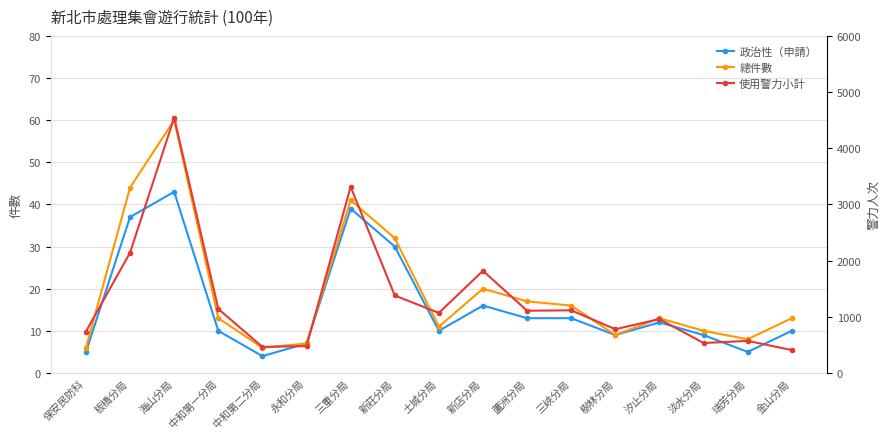

Rank the categories by 使用警力小計 value from lowest to highest.

金山分局, 中和第二分局, 永和分局, 淡水分局, 瑞芳分局, 保安民防科, 樹林分局, 汐止分局, 土城分局, 蘆洲分局, 三峽分局, 中和第一分局, 新莊分局, 新店分局, 板橋分局, 三重分局, 海山分局